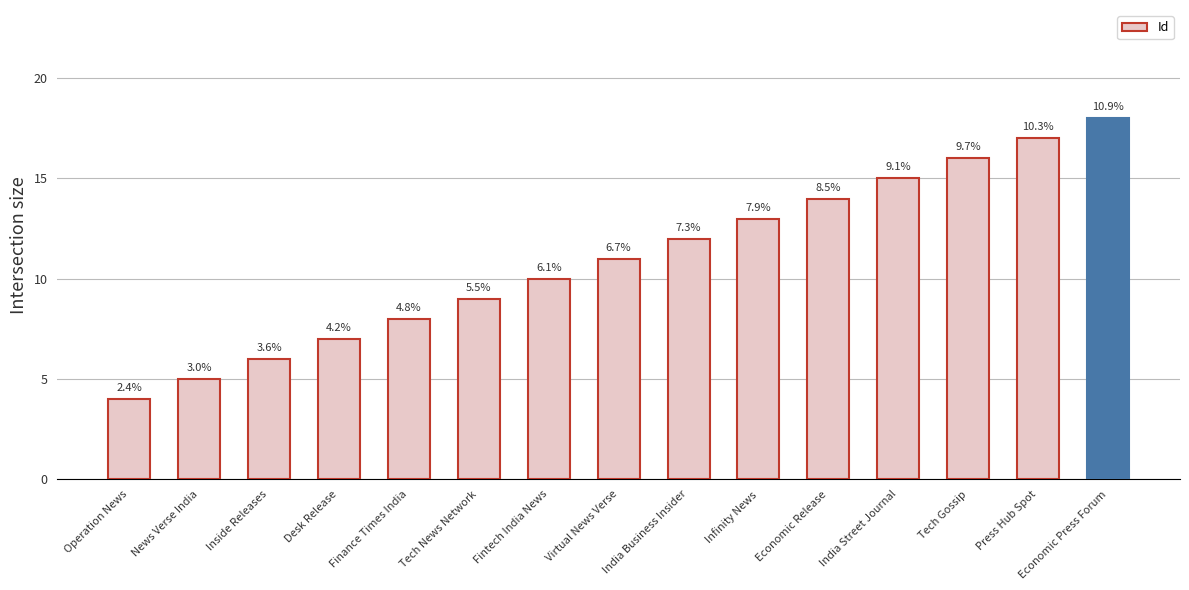

How many data points are less than 11?

7